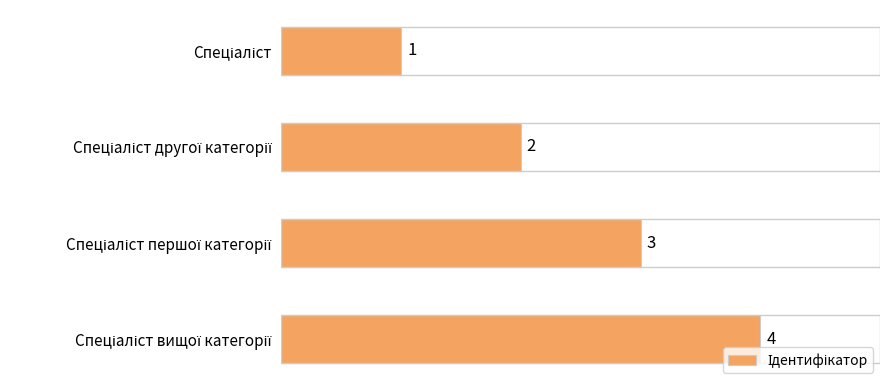

What is the difference between the maximum and minimum values?

3